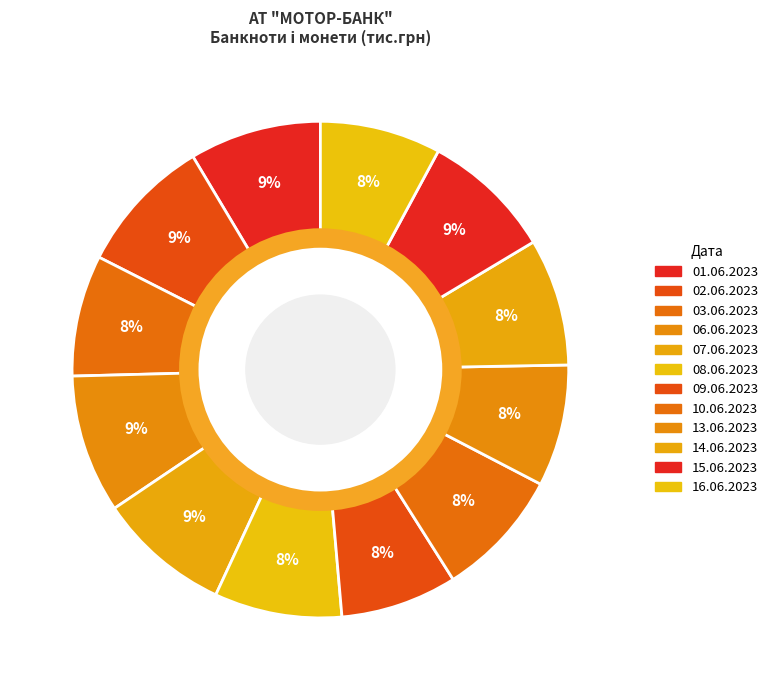

Which category has the biggest portion of the pie?

4-й день (06.06.2023)